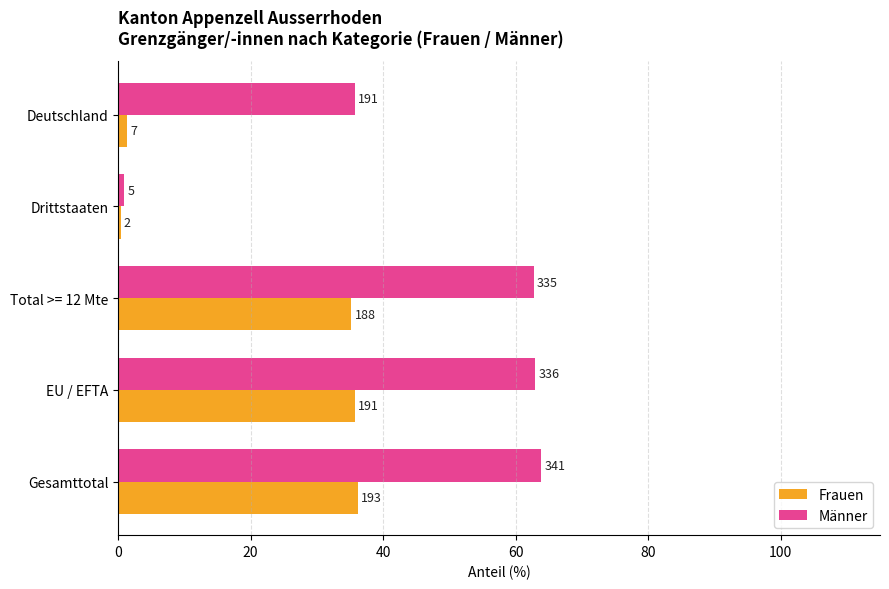

Which series has the largest total across all categories?

Männer